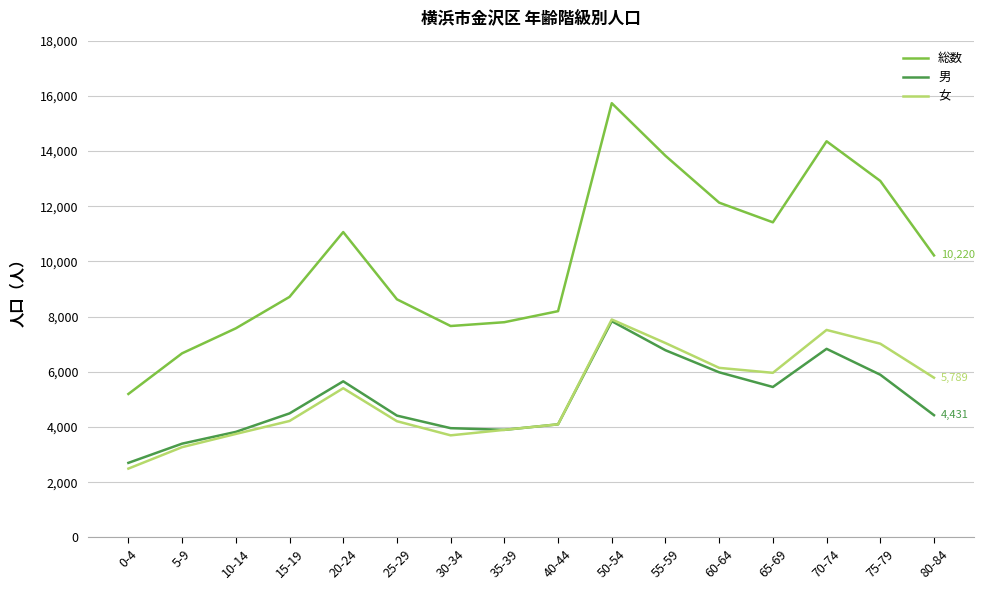

The value of 男 at 40-44 is 4100. True or false?

True